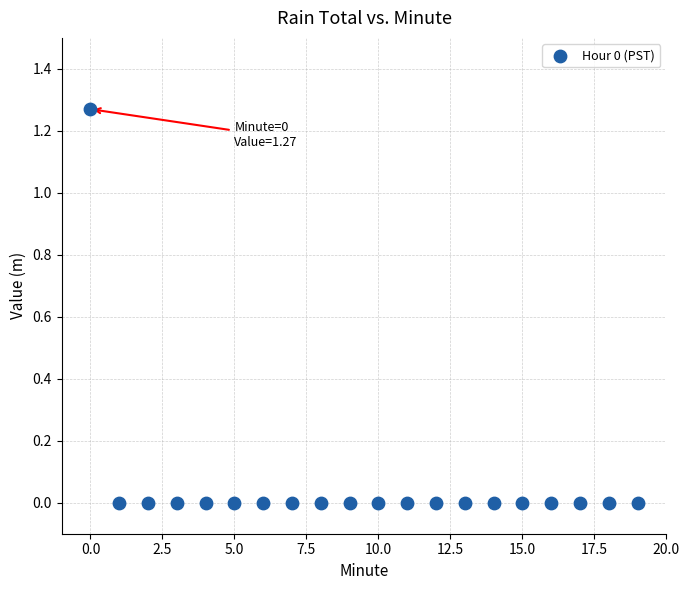

Count the number of points in this scatter plot.

20